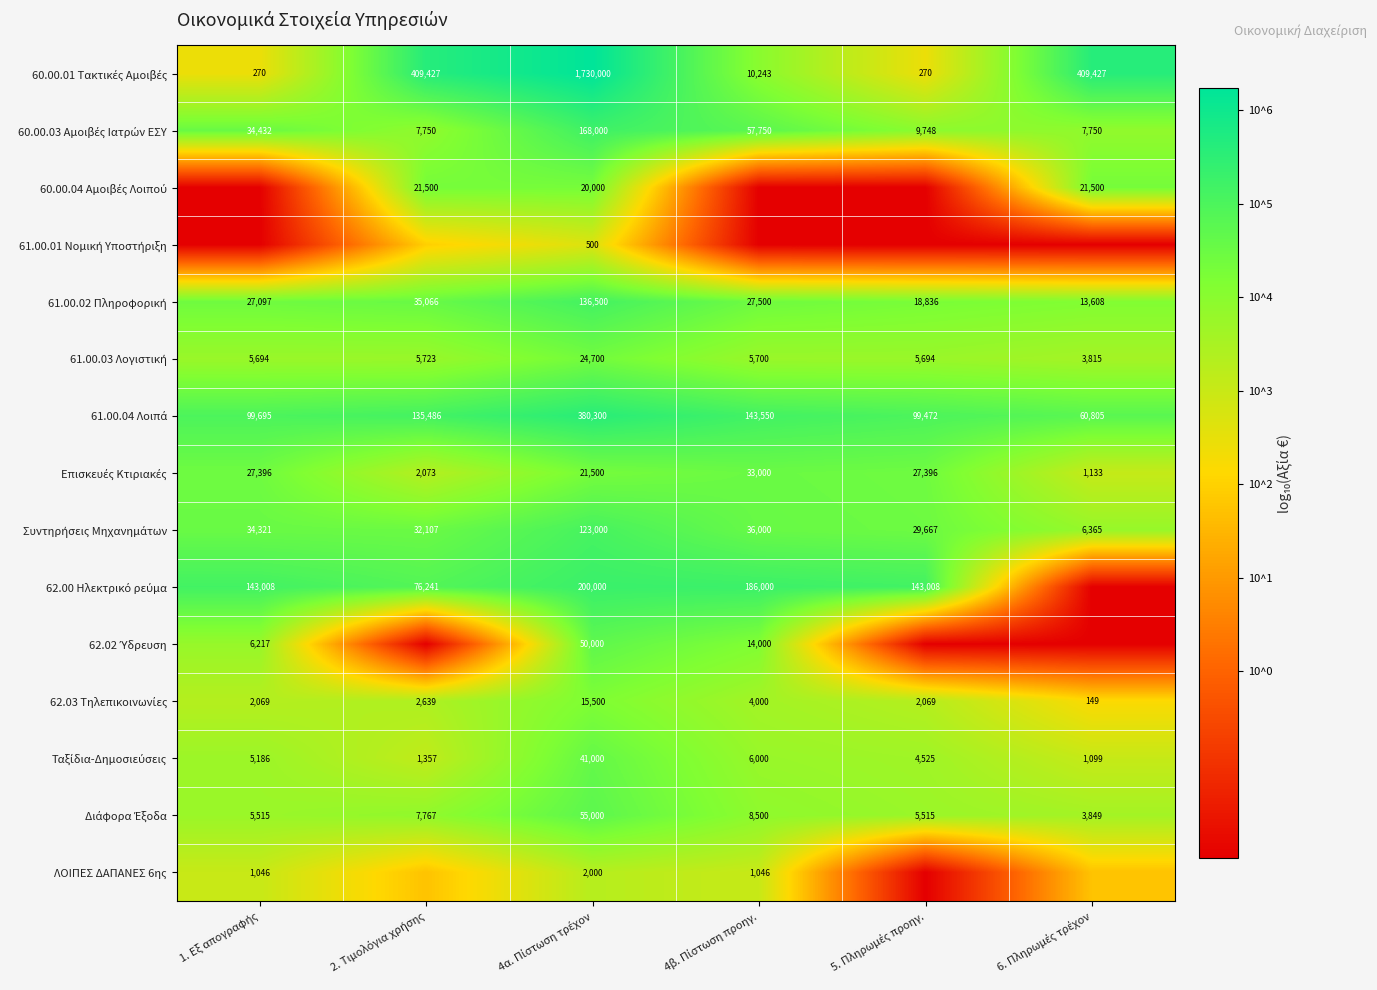

At how many categories does at least one series exceed 0?

6